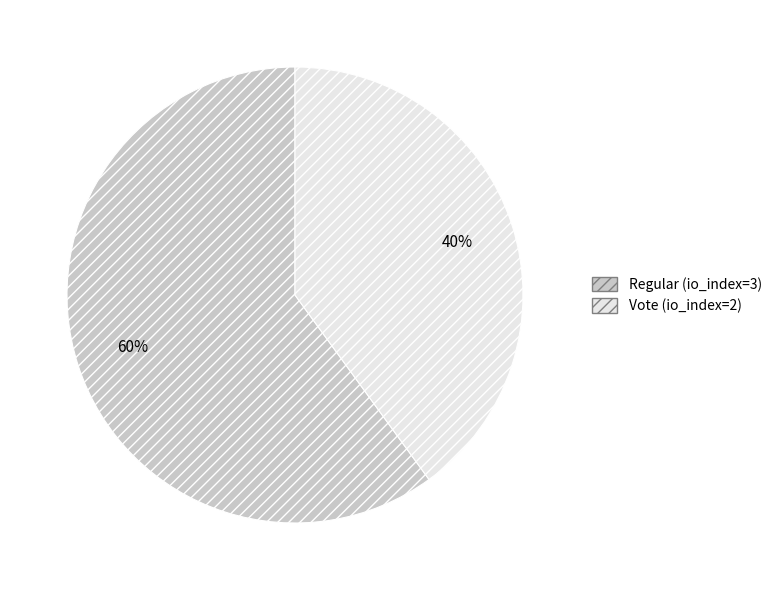

Combined, do Vote (io_index=2) and Regular (io_index=3) account for over 50%?

Yes